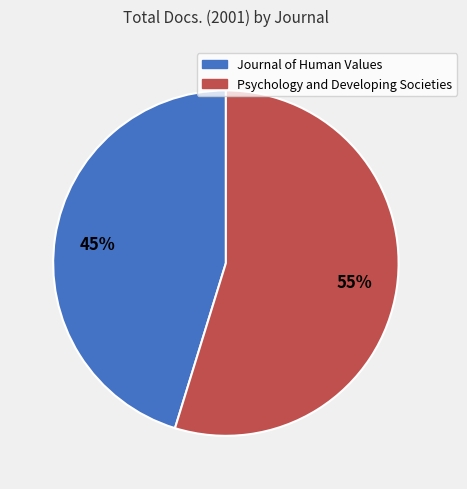

To the nearest percent, what is the average slice percentage?

50%